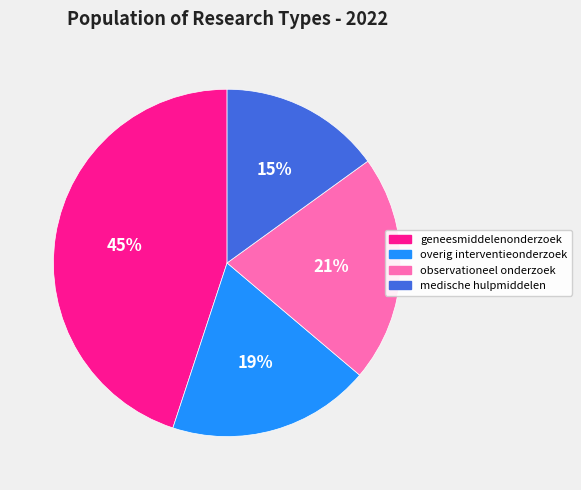

True or false: geneesmiddelenonderzoek accounts for 37% of the total.

False